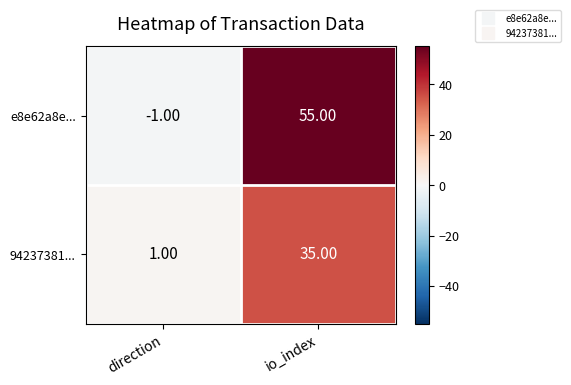

How many data points does each series have?

2